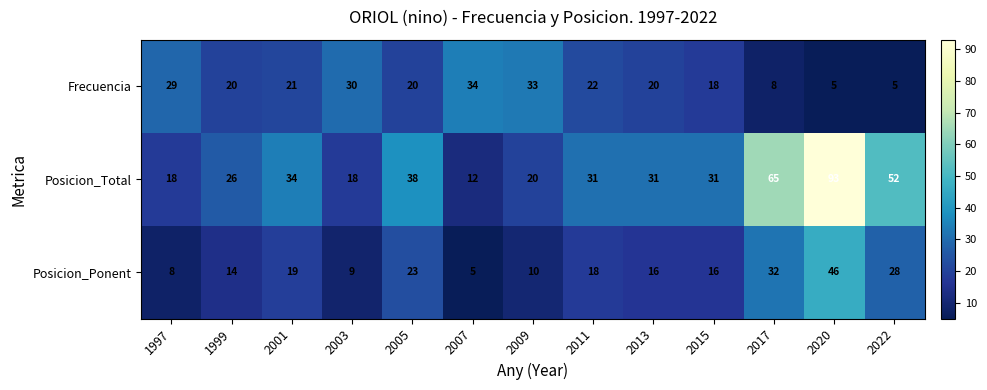

Which series changed the most between 2015 and 2022?

Posicion_Total